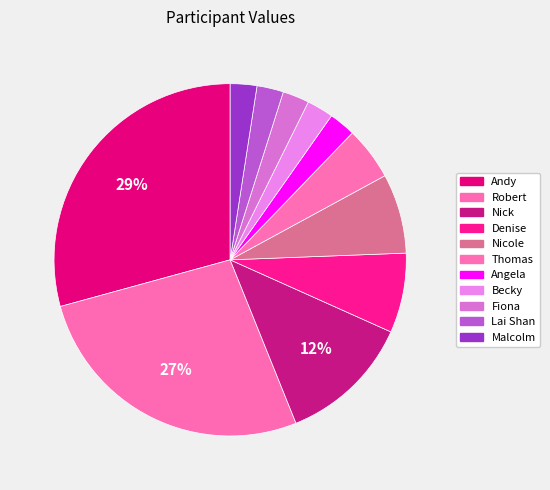

Is there any slice that represents more than half of the pie?

No